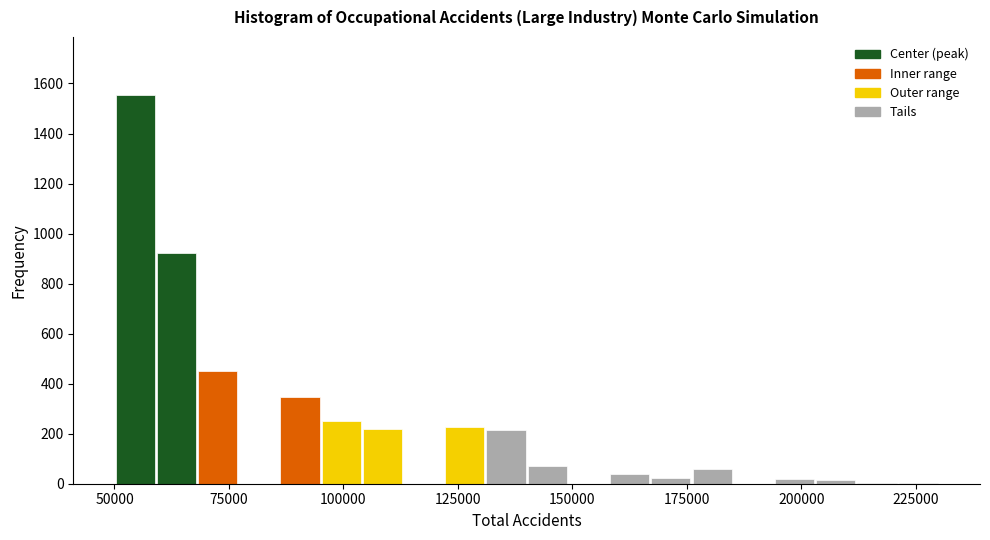

Around what value on the x-axis is the tallest bar? Give the approximate position of its centre, as read against the axis.

55000